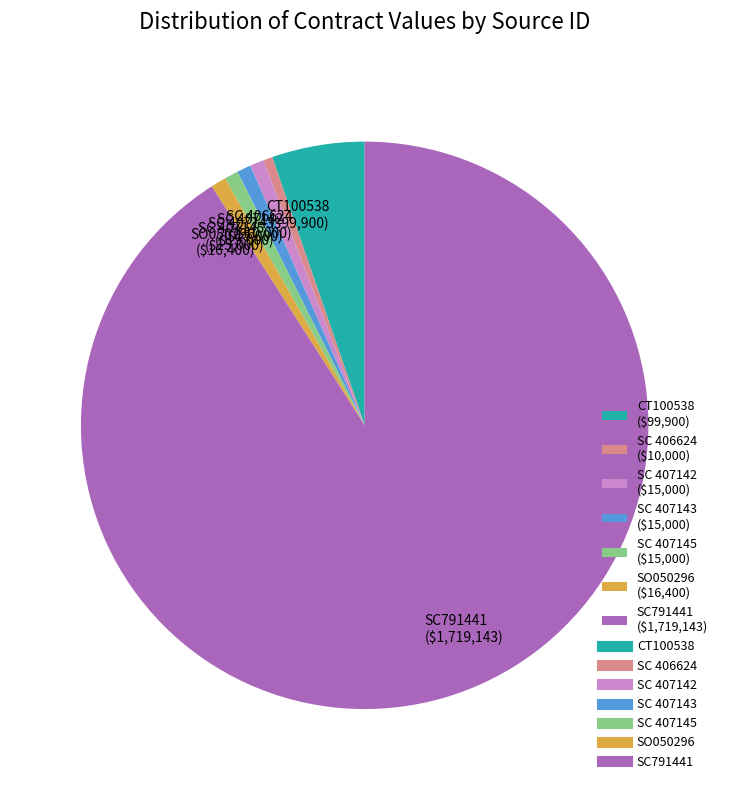

True or false: CT100538 ($99,900) accounts for 1% of the total.

False